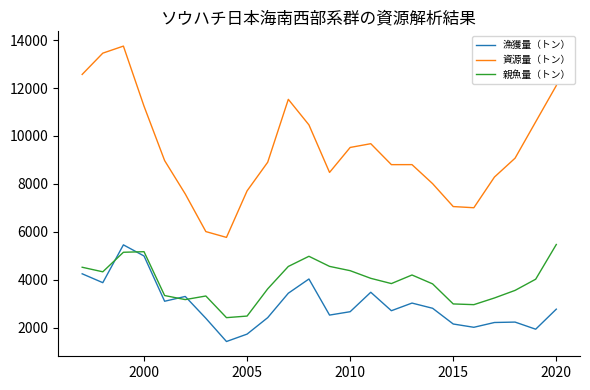

True or false: 資源量（トン） and 親魚量（トン） intersect in this chart.

False